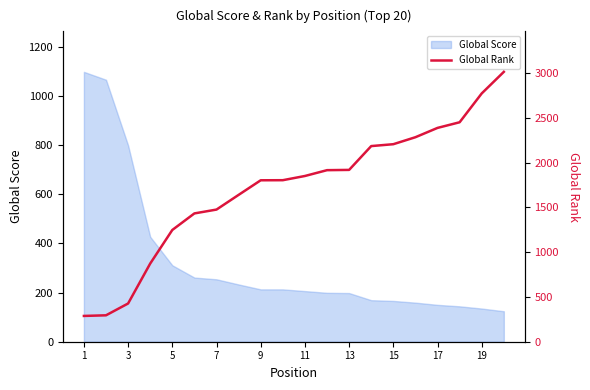

The value of Global Score at 7 is 254. True or false?

True